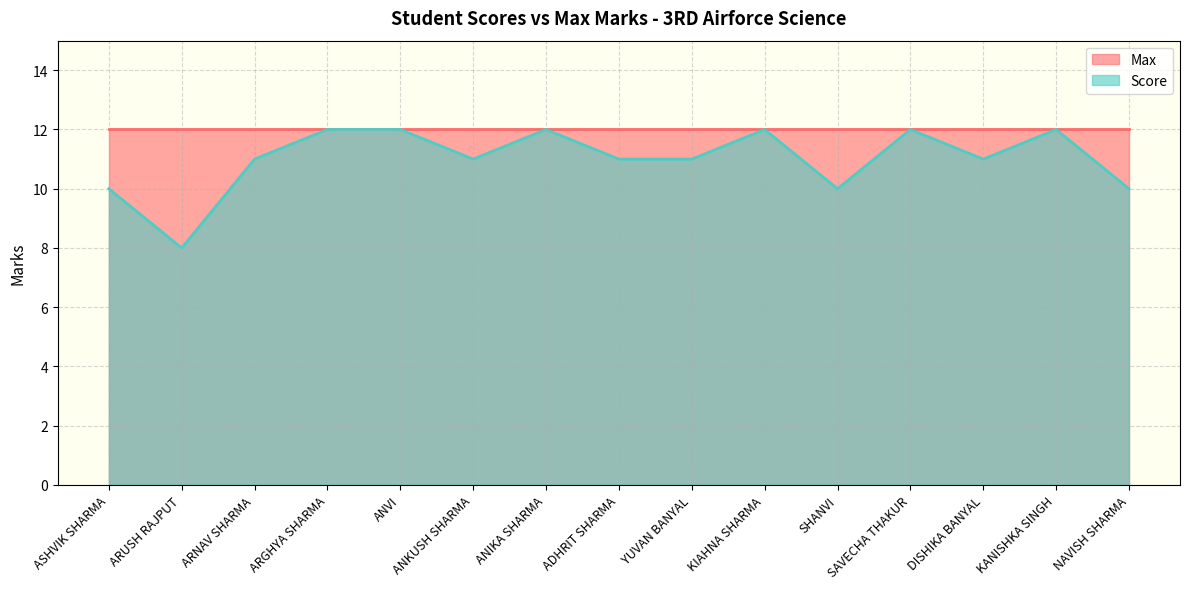

Which category has the highest value across all series?

ARGHYA SHARMA